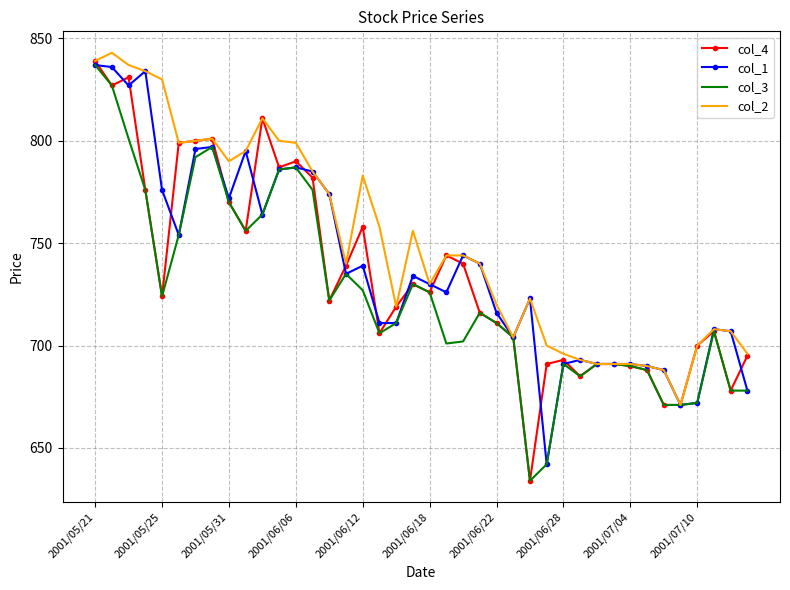

Which series has the largest total across all categories?

col_2